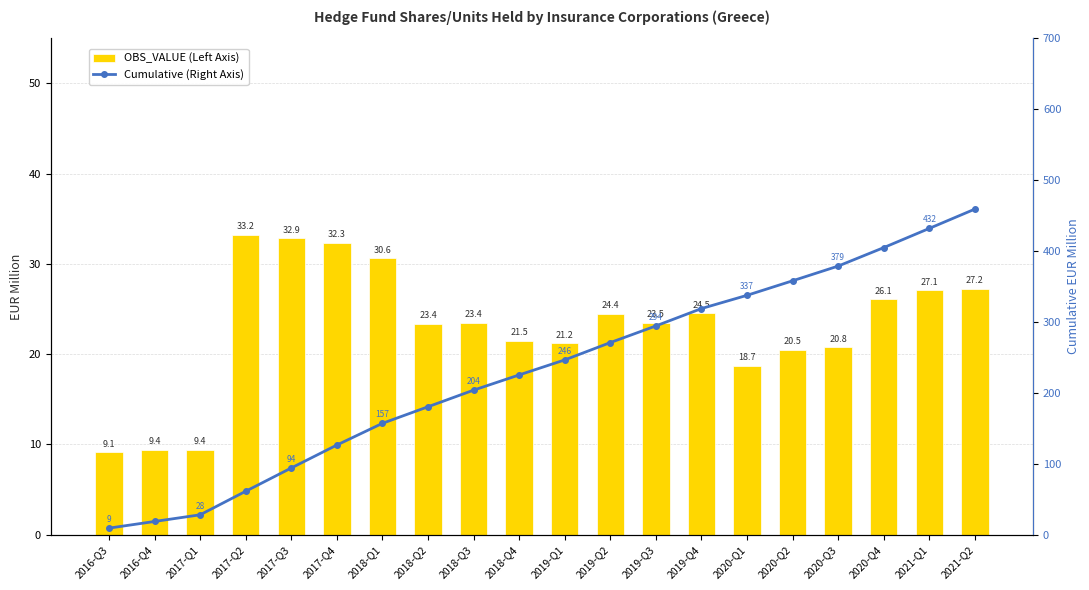

Reading left to right, transcribe all the data shown in this chart.

OBS_VALUE (Left Axis): 2016-Q3=9.1	2016-Q4=9.4	2017-Q1=9.4	2017-Q2=33.2	2017-Q3=32.9	2017-Q4=32.3	2018-Q1=30.6	2018-Q2=23.4	2018-Q3=23.4	2018-Q4=21.5	2019-Q1=21.2	2019-Q2=24.4	2019-Q3=23.5	2019-Q4=24.5	2020-Q1=18.7	2020-Q2=20.5	2020-Q3=20.8	2020-Q4=26.1	2021-Q1=27.1	2021-Q2=27.2
Cumulative (Right Axis): 2016-Q3=9.1	2016-Q4=18.5	2017-Q1=27.9	2017-Q2=61.1	2017-Q3=93.9	2017-Q4=126.3	2018-Q1=156.9	2018-Q2=180.3	2018-Q3=203.7	2018-Q4=225.2	2019-Q1=246.3	2019-Q2=270.8	2019-Q3=294.3	2019-Q4=318.8	2020-Q1=337.4	2020-Q2=357.9	2020-Q3=378.7	2020-Q4=404.8	2021-Q1=431.8	2021-Q2=459.1